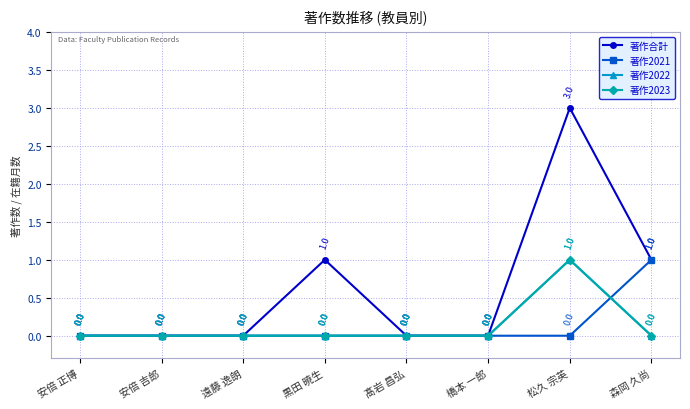

True or false: 著作合計 has more than 0 interior local peaks.

True